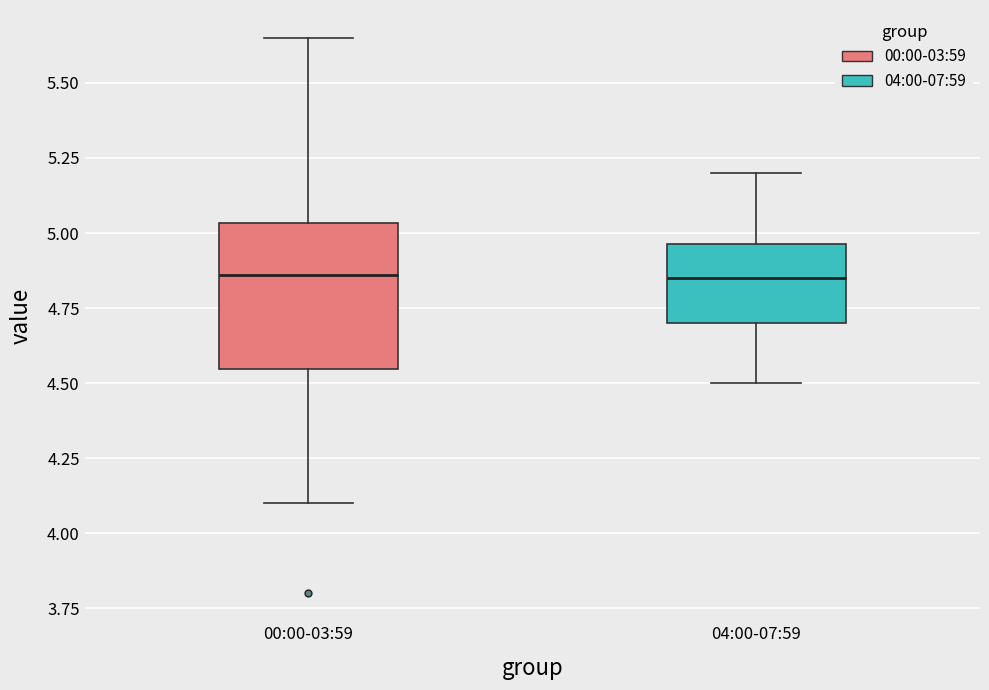

Reading left to right, transcribe this box plot: for each box, give where its median line is, the range the box spans, and where its two whiskers end, as read against the y-axis. The values are not printed on the chart, so give them approximately, as read against the axis.

00:00-03:59: median 4.85, box 4.55 to 5.05, whiskers 4.10 to 5.65
04:00-07:59: median 4.85, box 4.70 to 4.95, whiskers 4.50 to 5.20